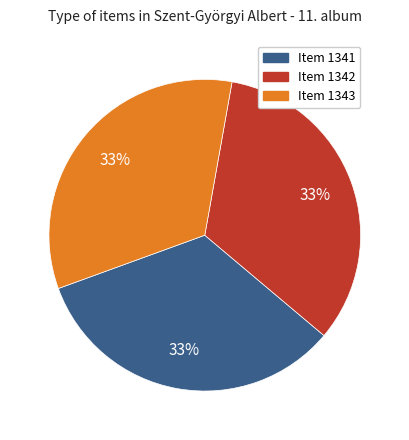

Does any single category account for the majority?

No